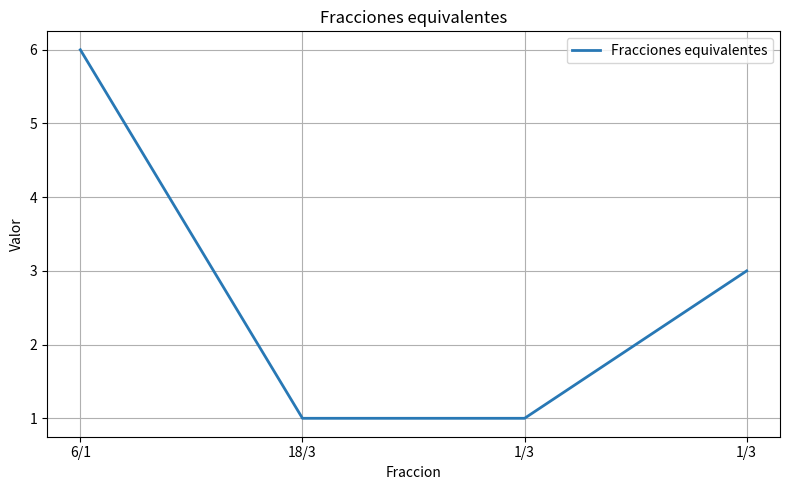

What is the value of the 3rd point from the left?

1